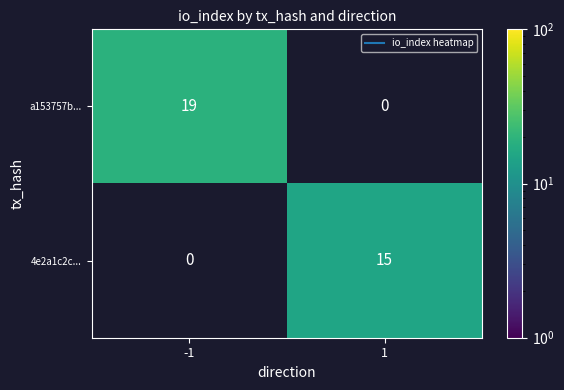

Which has a higher value, 1 or -1?

-1